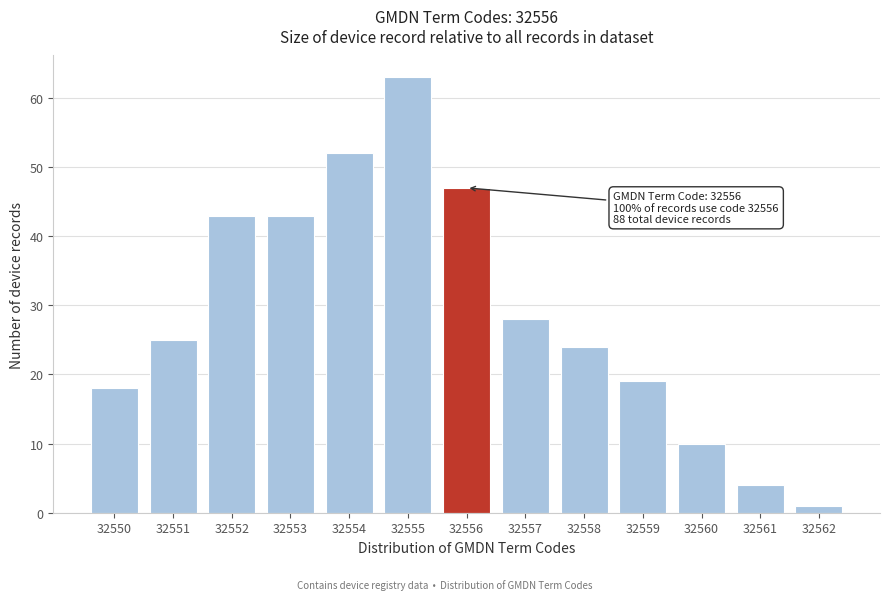

Reading right to left, extract all data points from this chart.

1	4	10	19	24	28	47	63	52	43	43	25	18